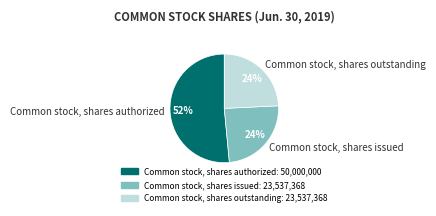

Which category has the biggest portion of the pie?

Common stock, shares authorized